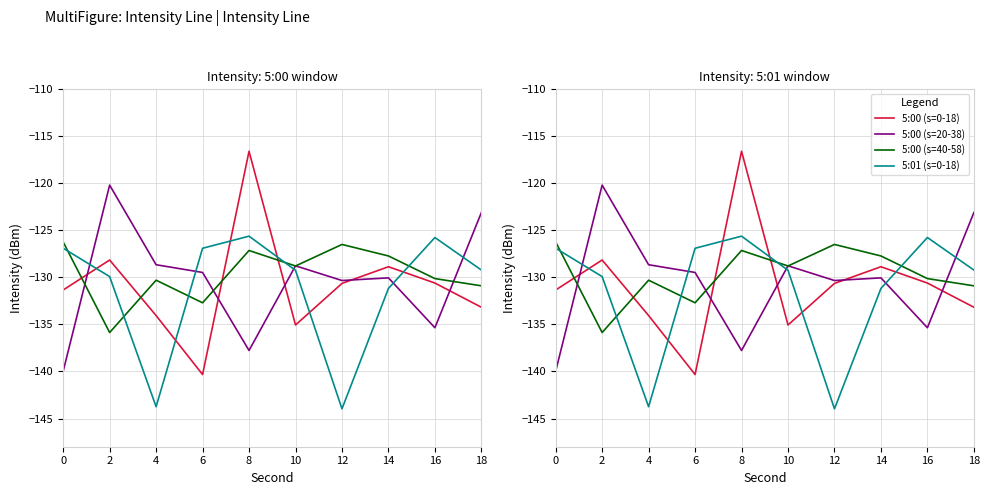

What is the difference between the maximum and minimum values in the 5:00 (s=0-18) series?

23.7